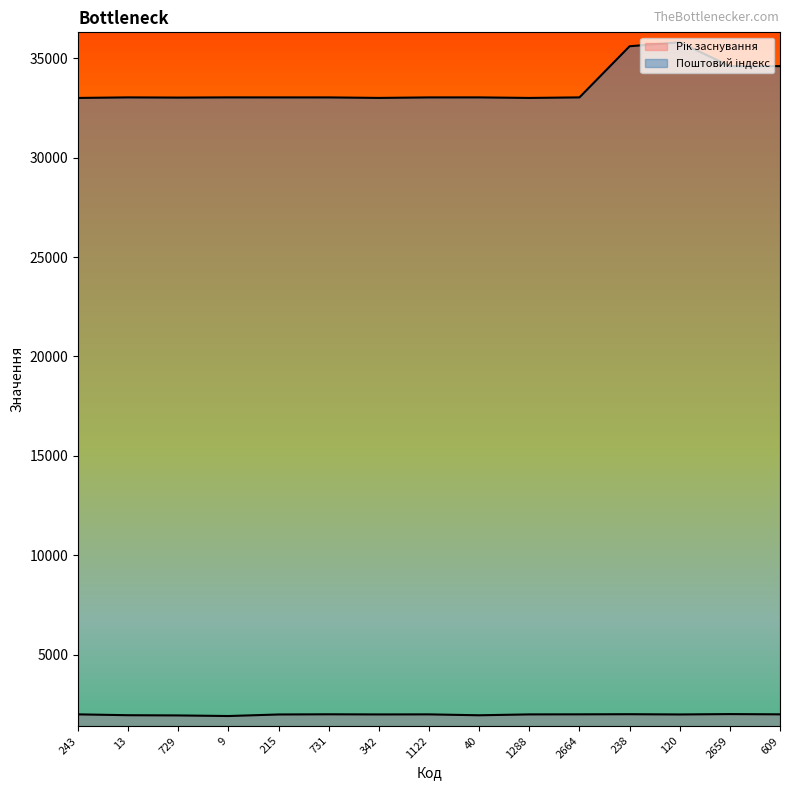

What is the highest value of the Поштовий індекс series?

35800